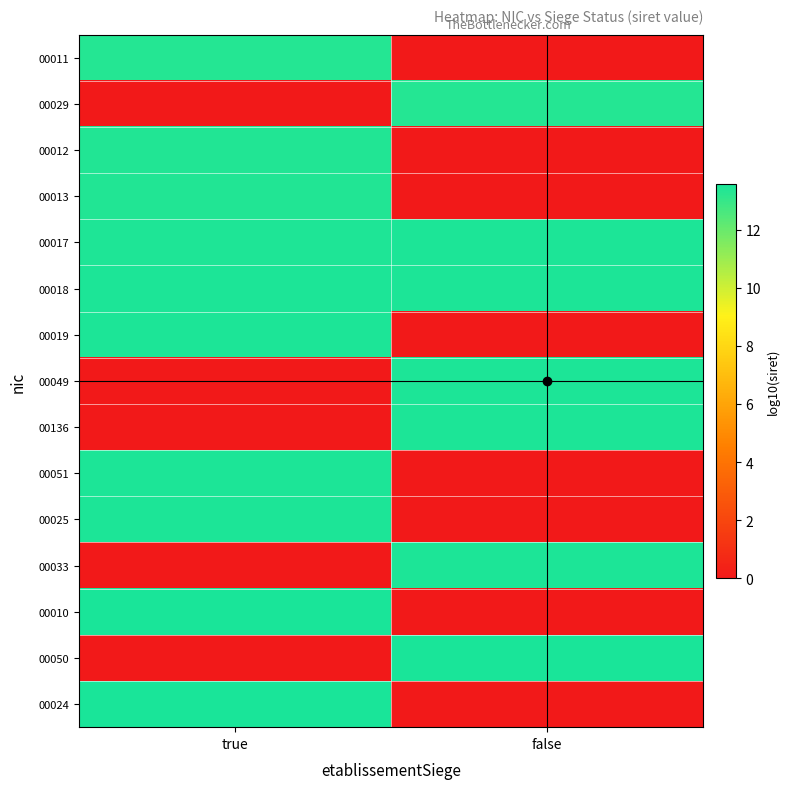

List the series in order of their peak value, lowest first.

00011, 00029, 00012, 00013, 00017, 00018, 00019, 00049, 00025, 00136, 00051, 00033, 00010, 00024, 00050